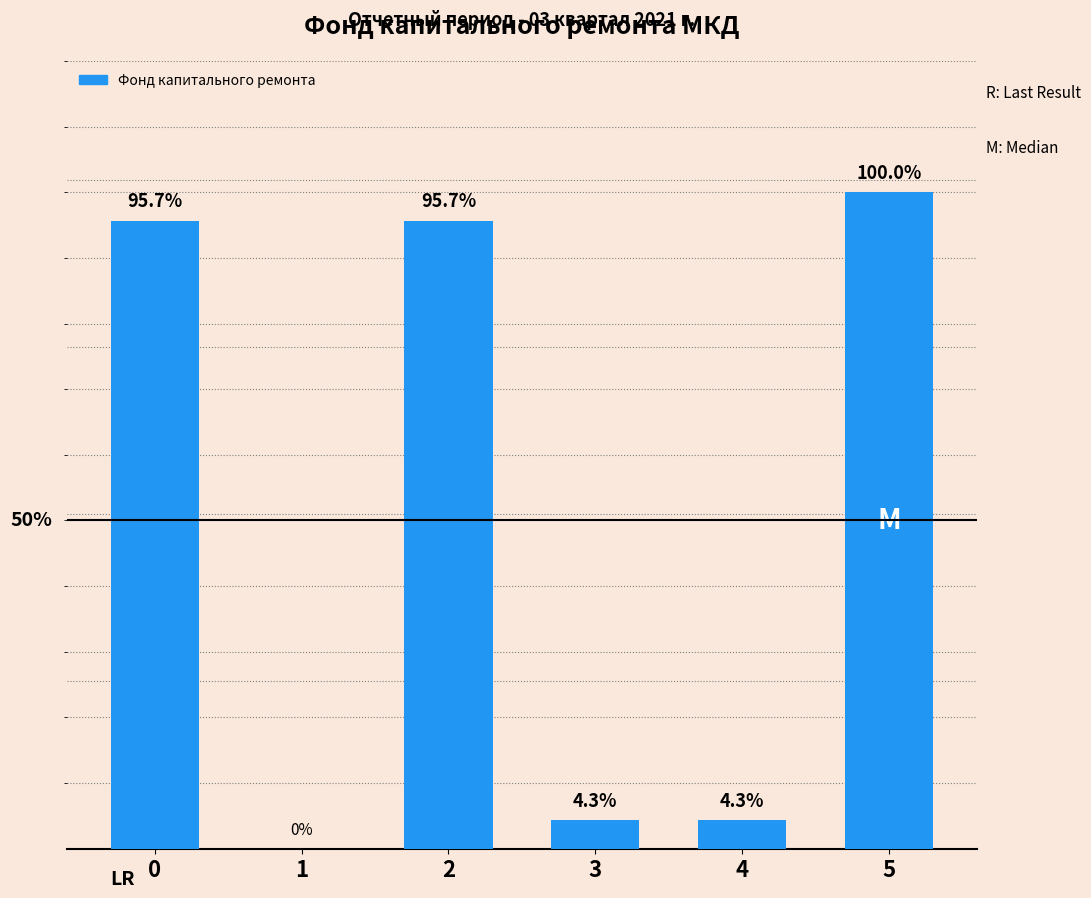

Reading left to right, list all the values displayed in this chart.

37.5	0.0	37.5	1.7	1.7	39.2